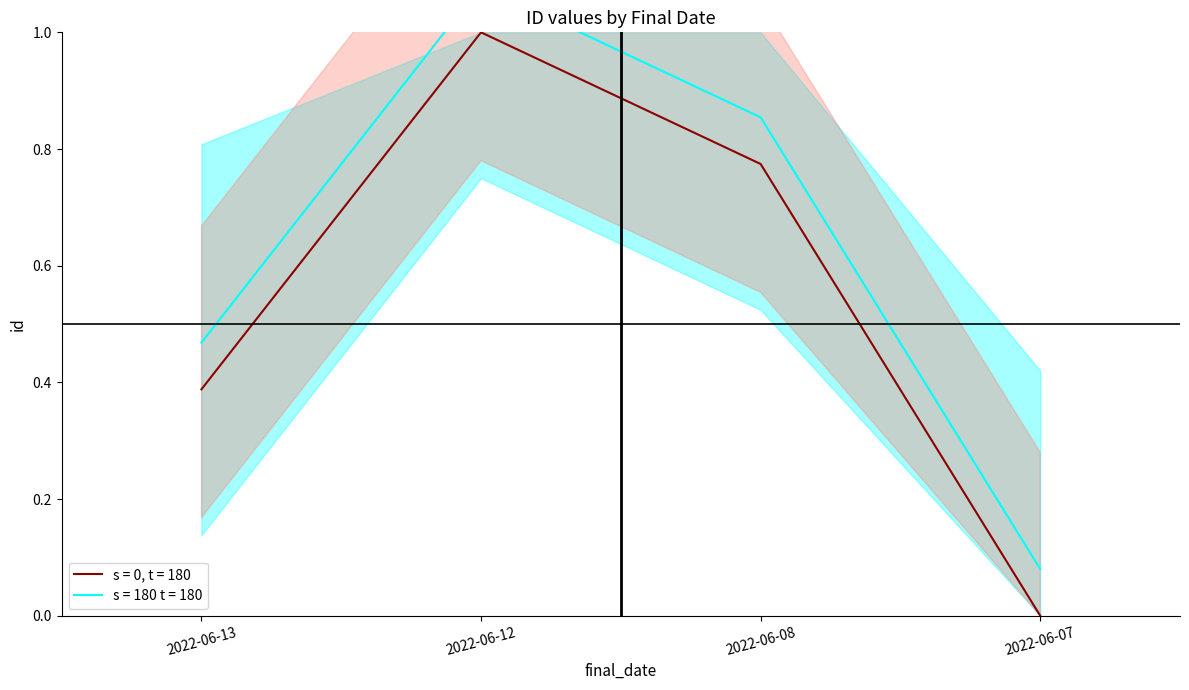

What is the difference between the maximum and minimum values?

1.0